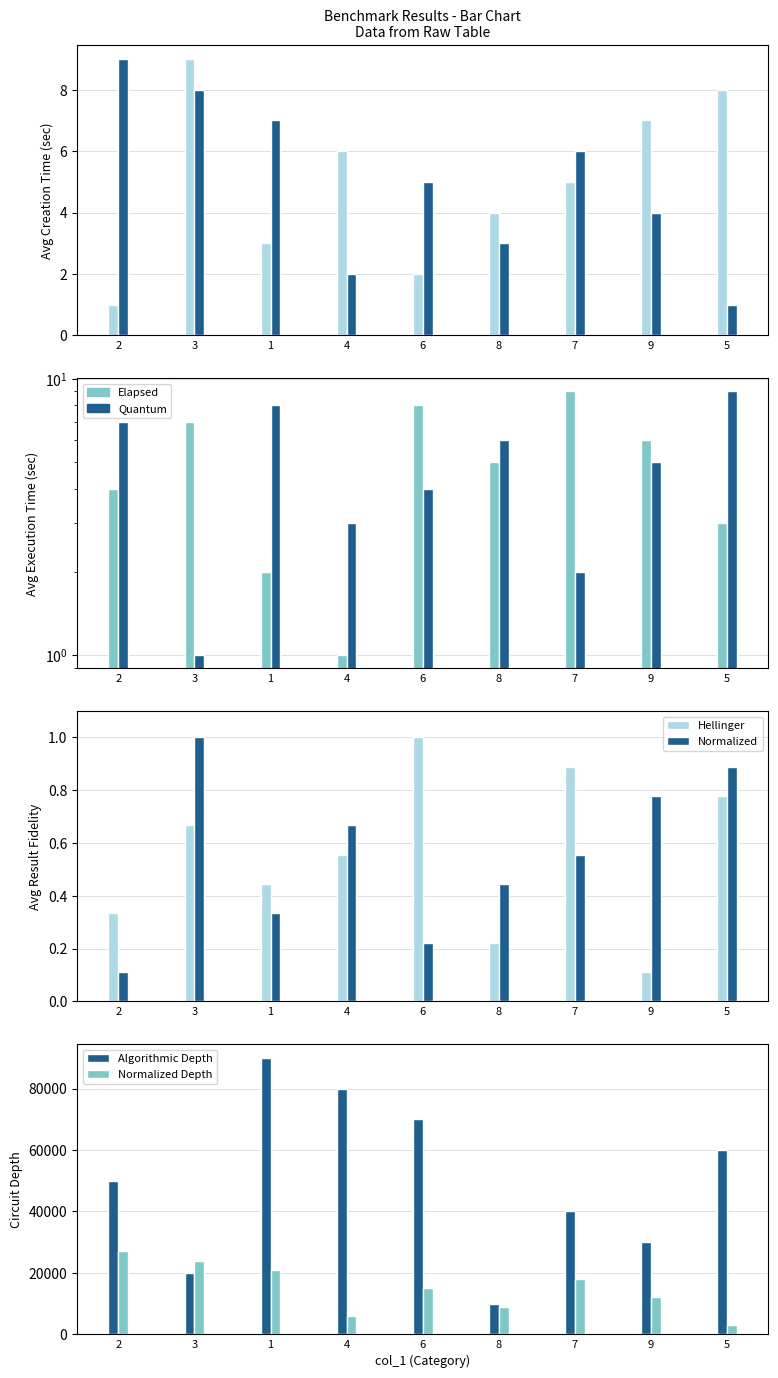

Between 2 and 3, which is larger?

3